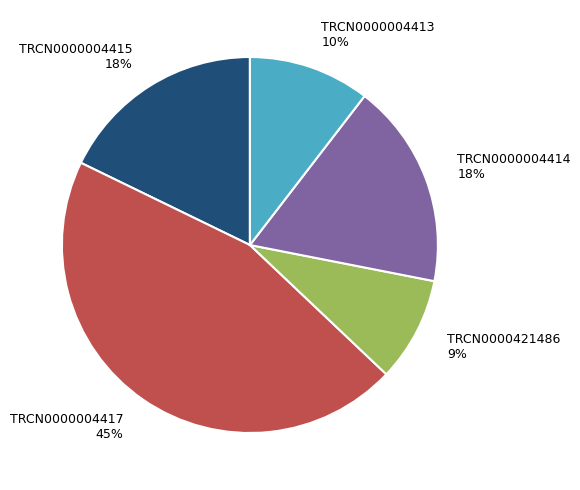

How many slices are in this pie chart?

5